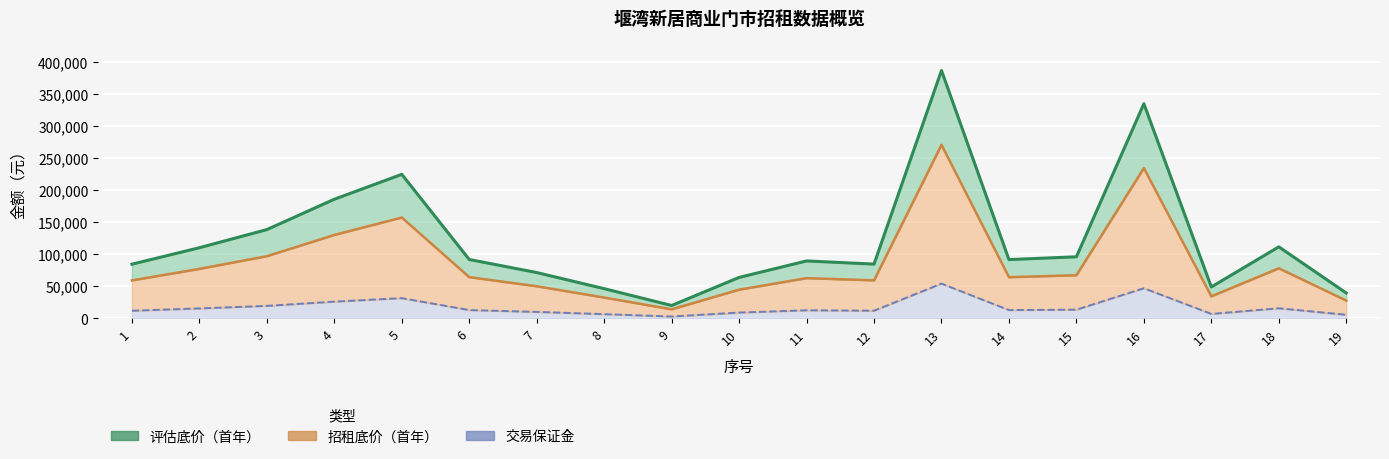

True or false: 资产面积 and 评估底价（首年） intersect in this chart.

False